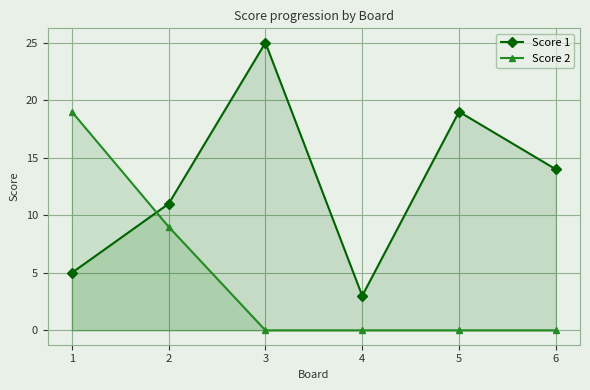

Which label corresponds to the smallest value in the chart?

3